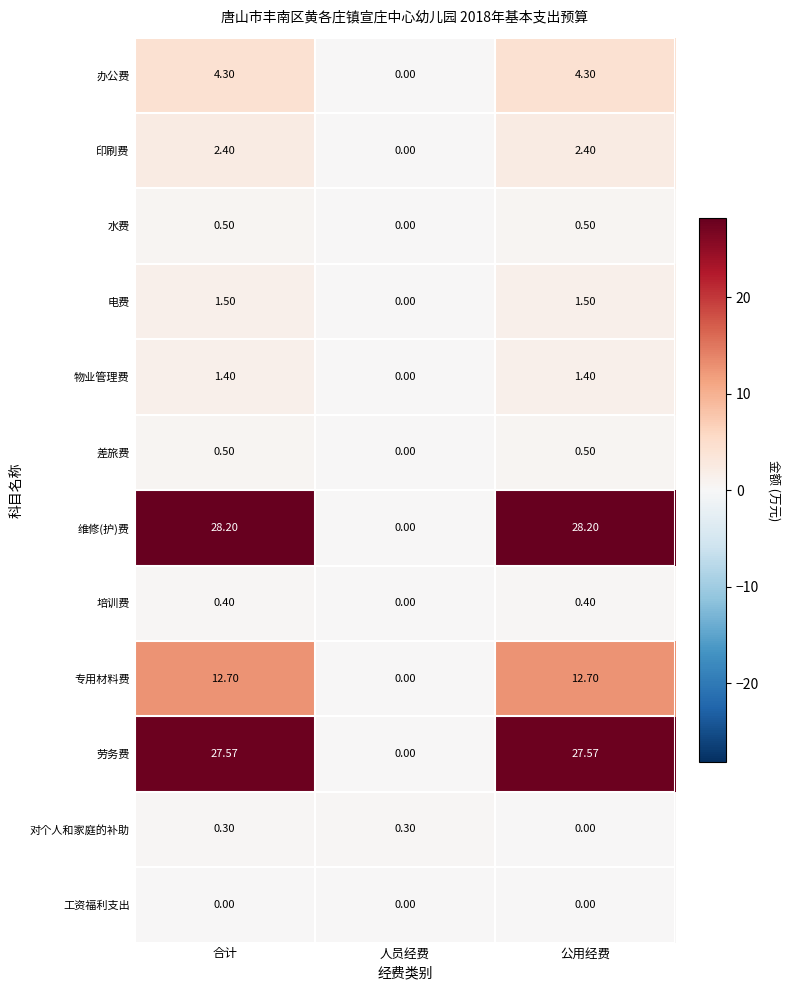

At which category is the sum across all series the highest?

合计